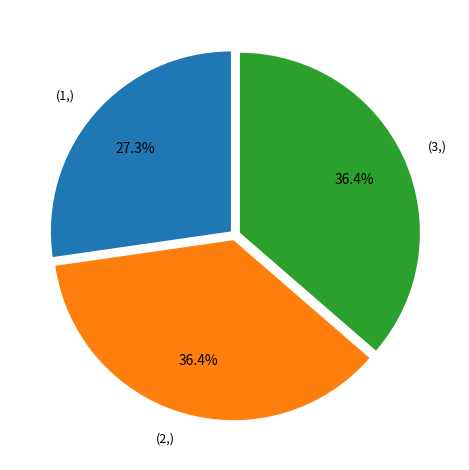

Does any single category account for the majority?

No